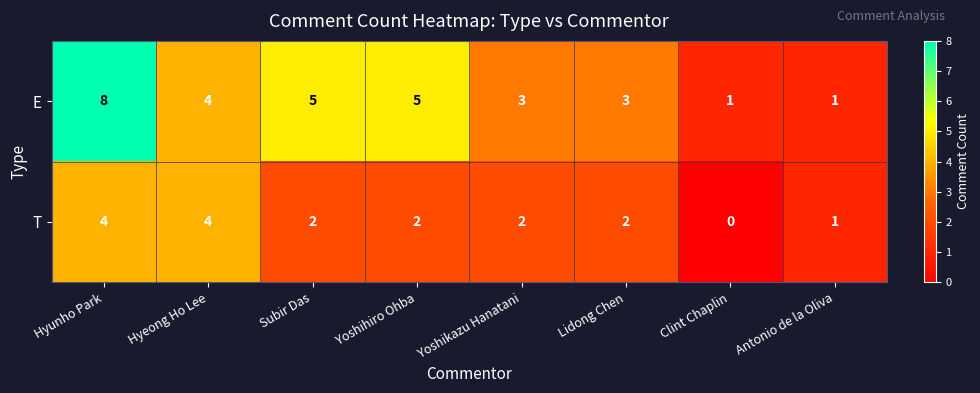

At which label does T reach its minimum?

Clint Chaplin